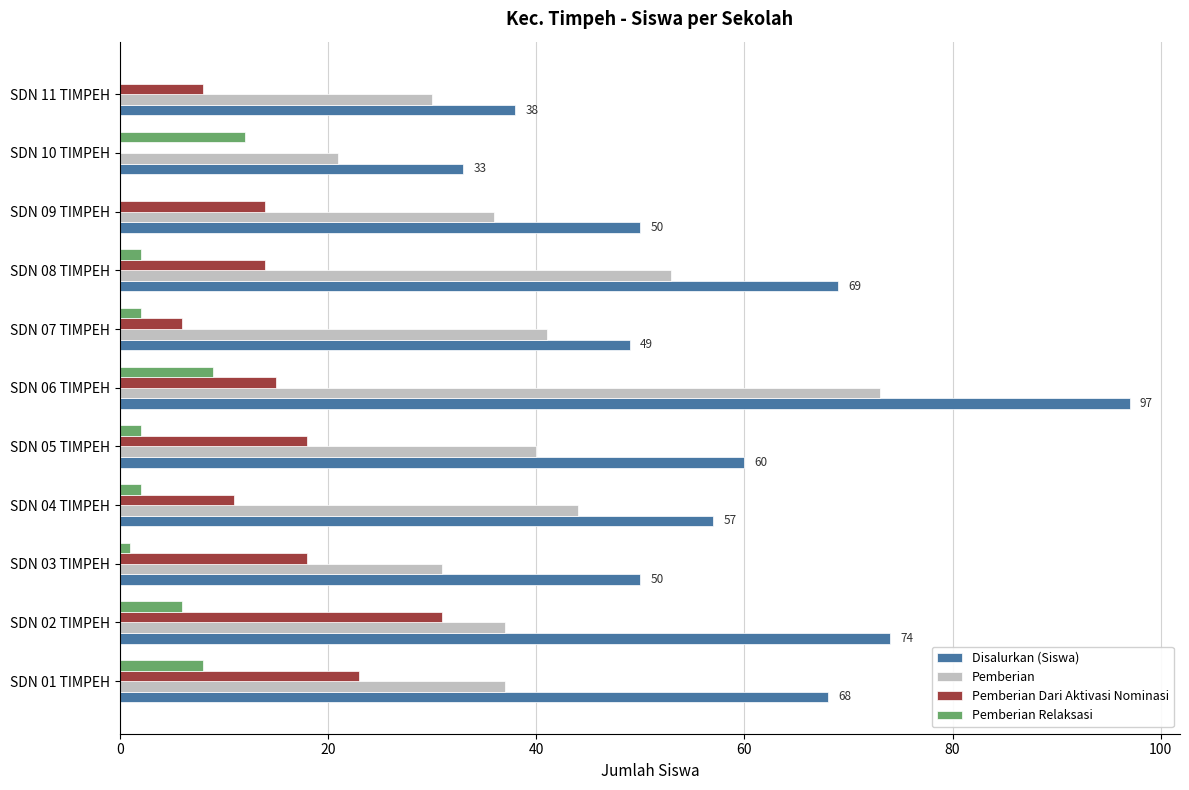

The Pemberian series shows 8 at SDN 11 TIMPEH. True or false?

False